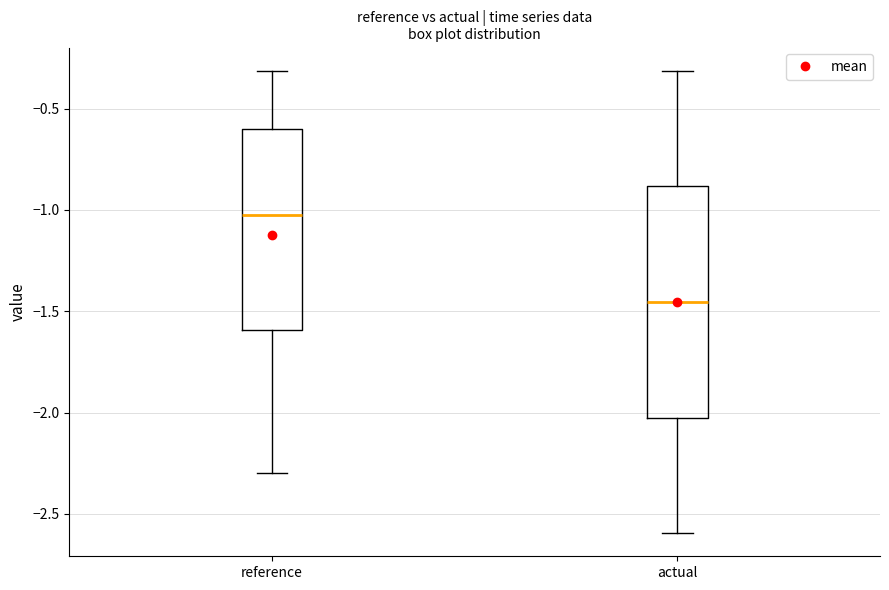

Which box's median line is the lowest?

actual